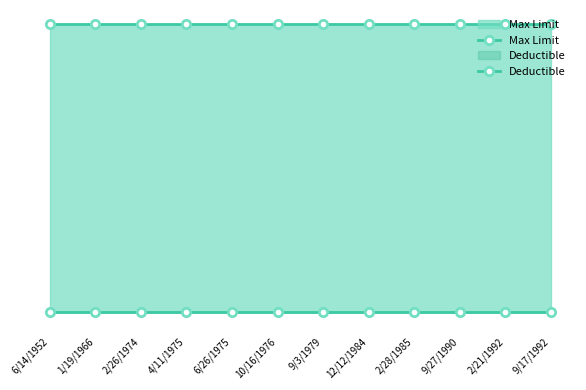

True or false: Deductible has a value of 0 at 1/19/1966.

True